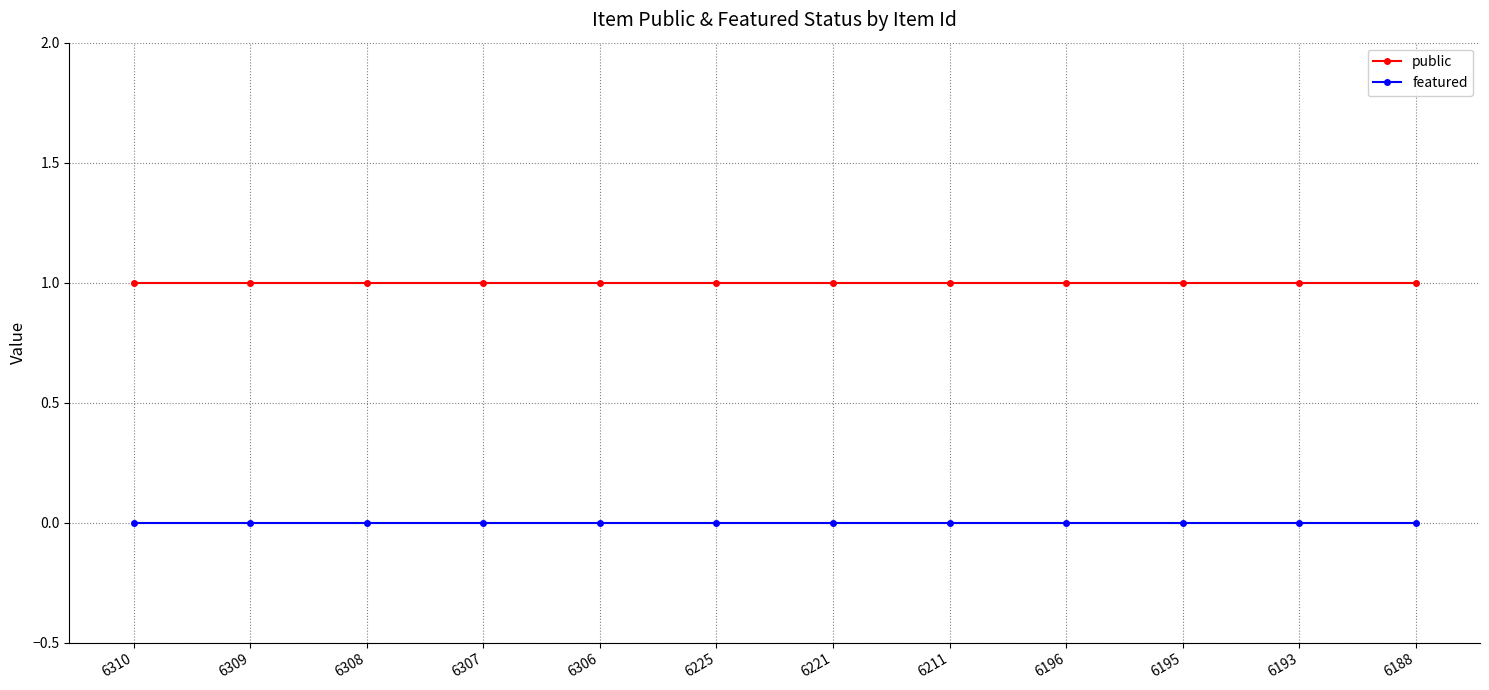

Count the number of categories in the chart.

12